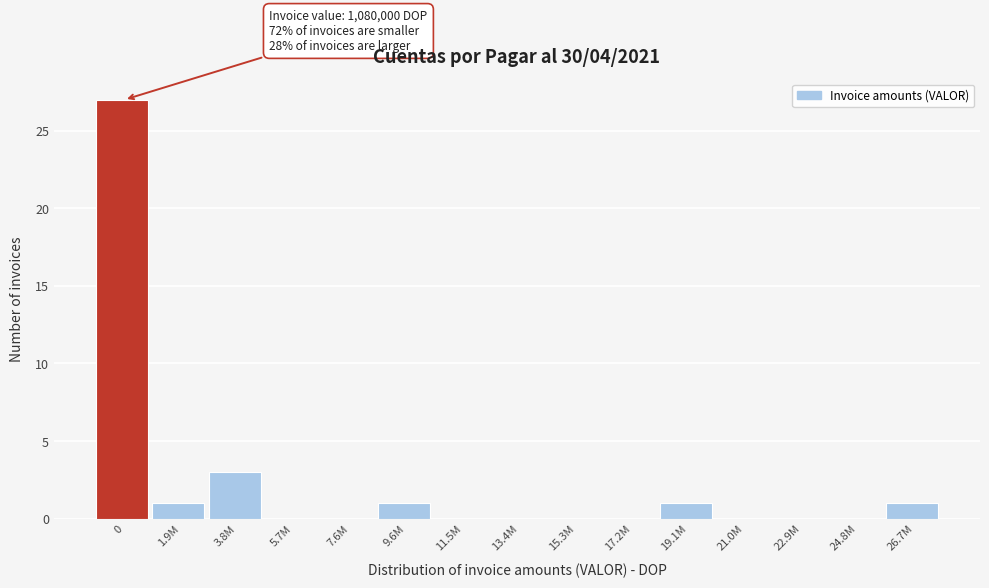

Reading left to right, transcribe all the data shown in this chart.

0=27	1.9M=1	3.8M=3	5.7M=0	7.6M=0	9.6M=1	11.5M=0	13.4M=0	15.3M=0	17.2M=0	19.1M=1	21.0M=0	22.9M=0	24.8M=0	26.7M=1